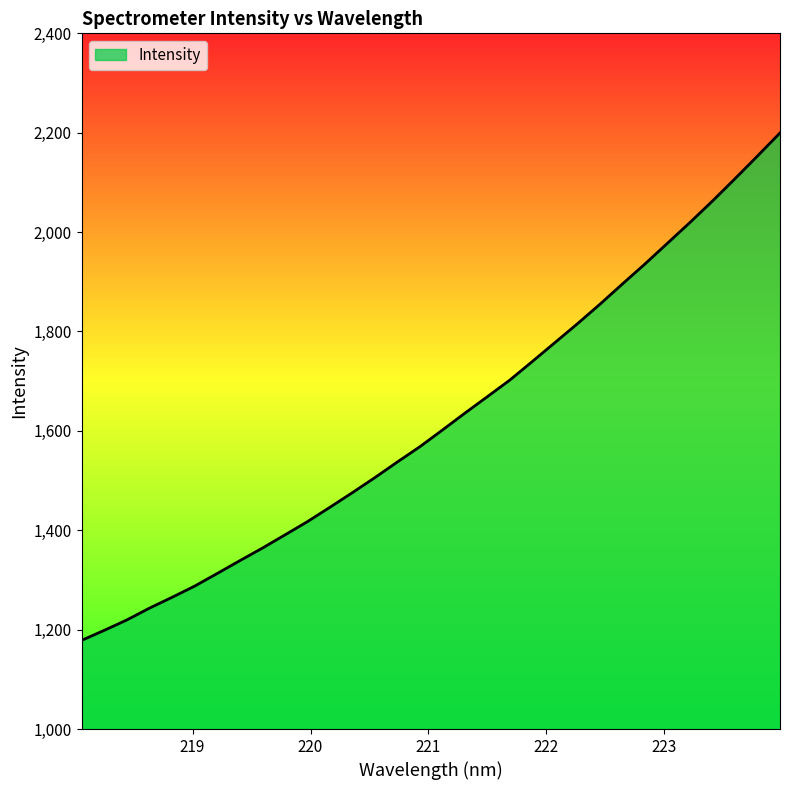

What is the average value?

1621.7